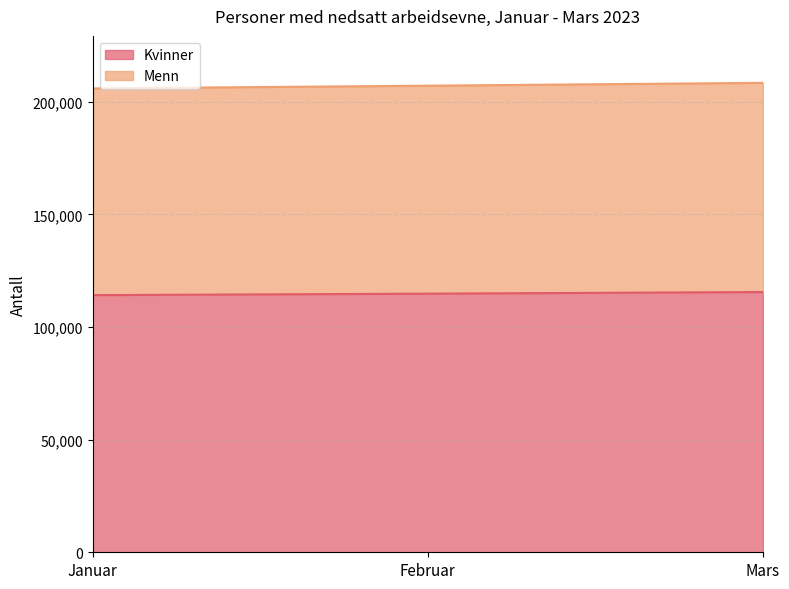

What is the average value of the Kvinner series?

114804